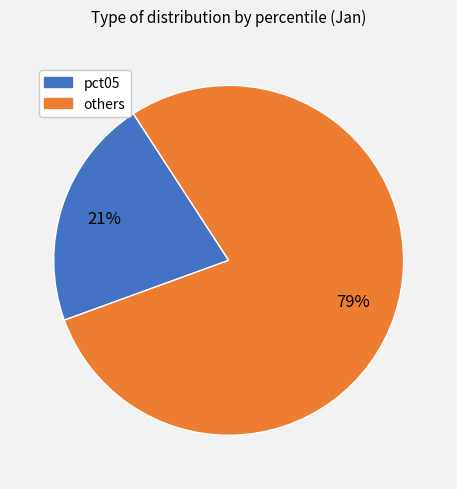

To the nearest percent, what is the average slice percentage?

50%